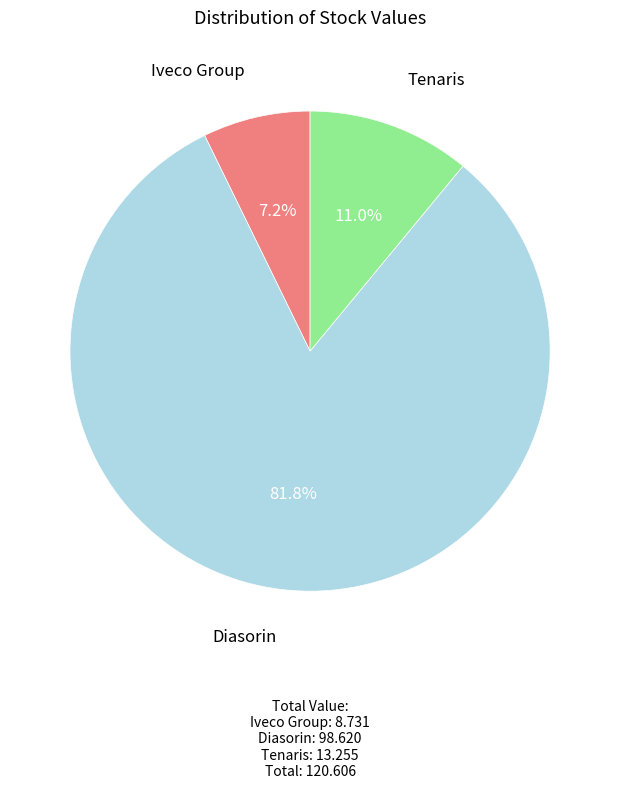

Which has a higher value, Diasorin or Iveco Group?

Diasorin